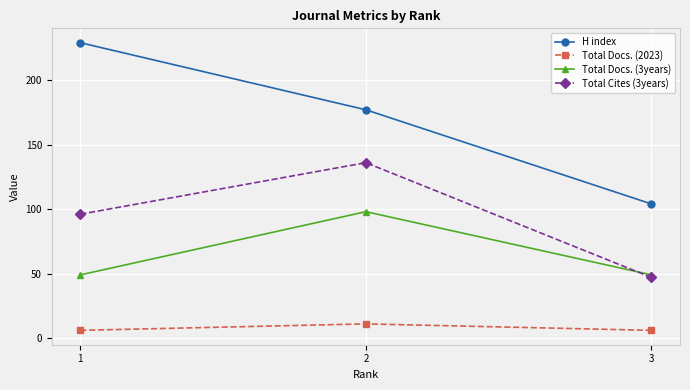

Between 1 and 3, which series saw the biggest shift?

H index